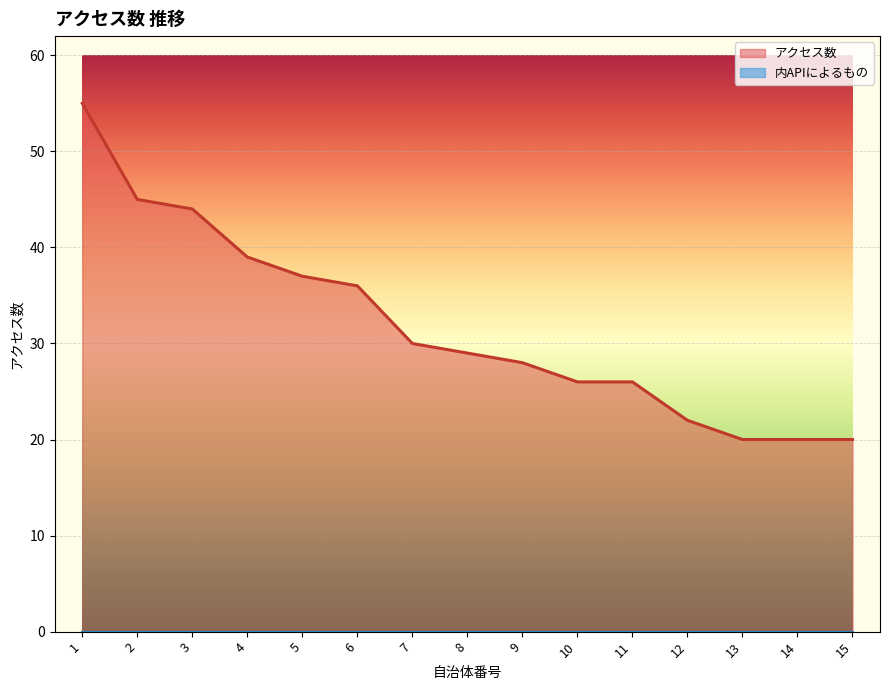

Reading left to right, transcribe all the data shown in this chart.

1=55	2=45	3=44	4=39	5=37	6=36	7=30	8=29	9=28	10=26	11=26	12=22	13=20	14=20	15=20